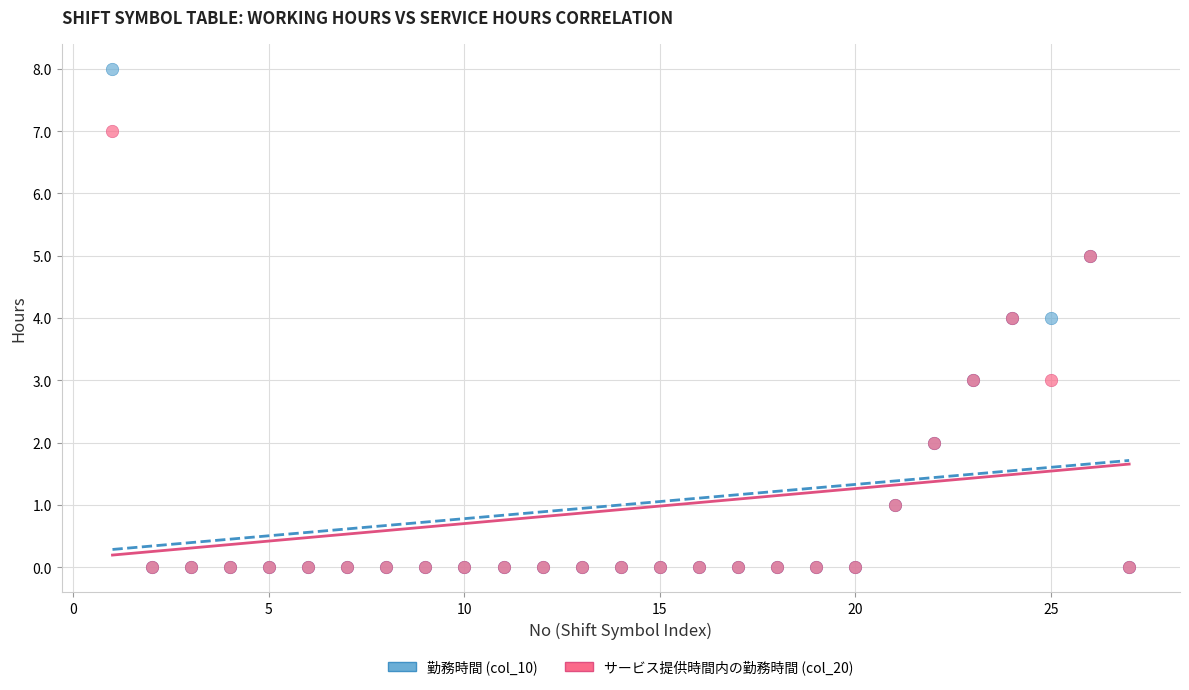

Which series has the widest spread of Y values?

勤務時間 (col_10)